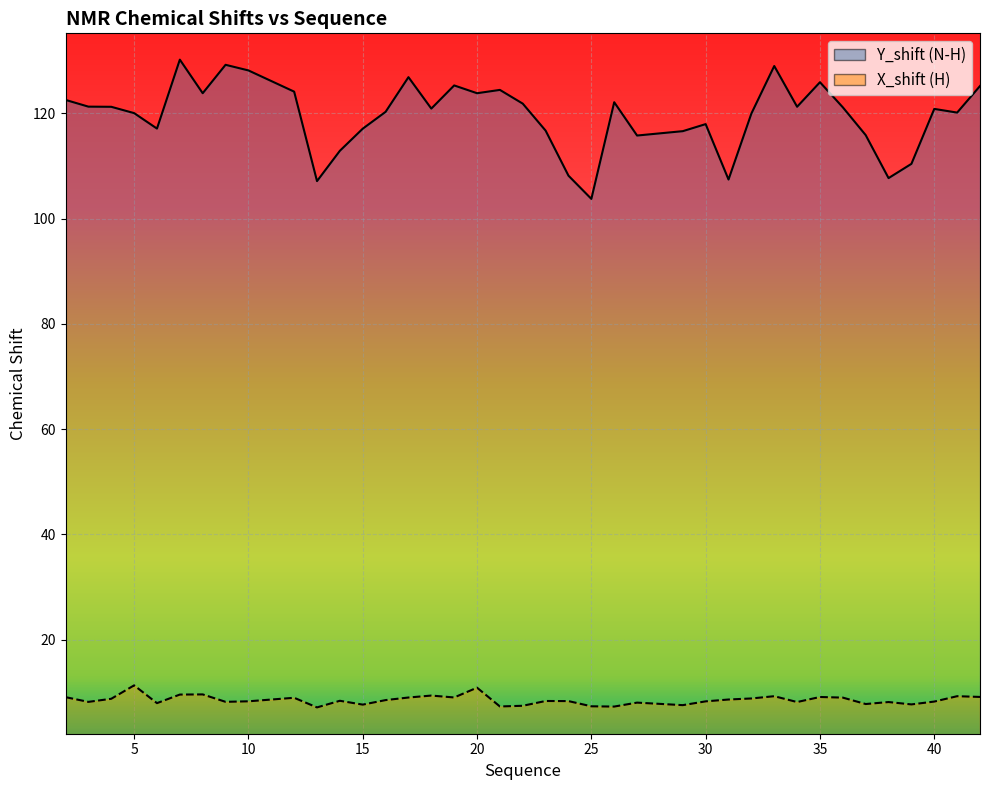

Which series changed the most between 2 and 27?

Y_shift